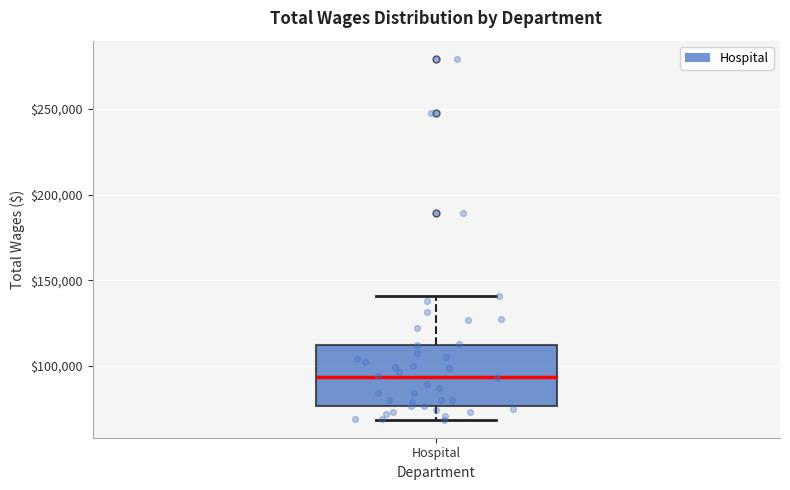

Transcribe this box plot: give where the median line is, the range the box spans, and where the two whiskers end, as read against the y-axis. The values are not printed on the chart, so give them approximately, as read against the axis.

median 95000, box 75000 to 110000, whiskers 70000 to 140000